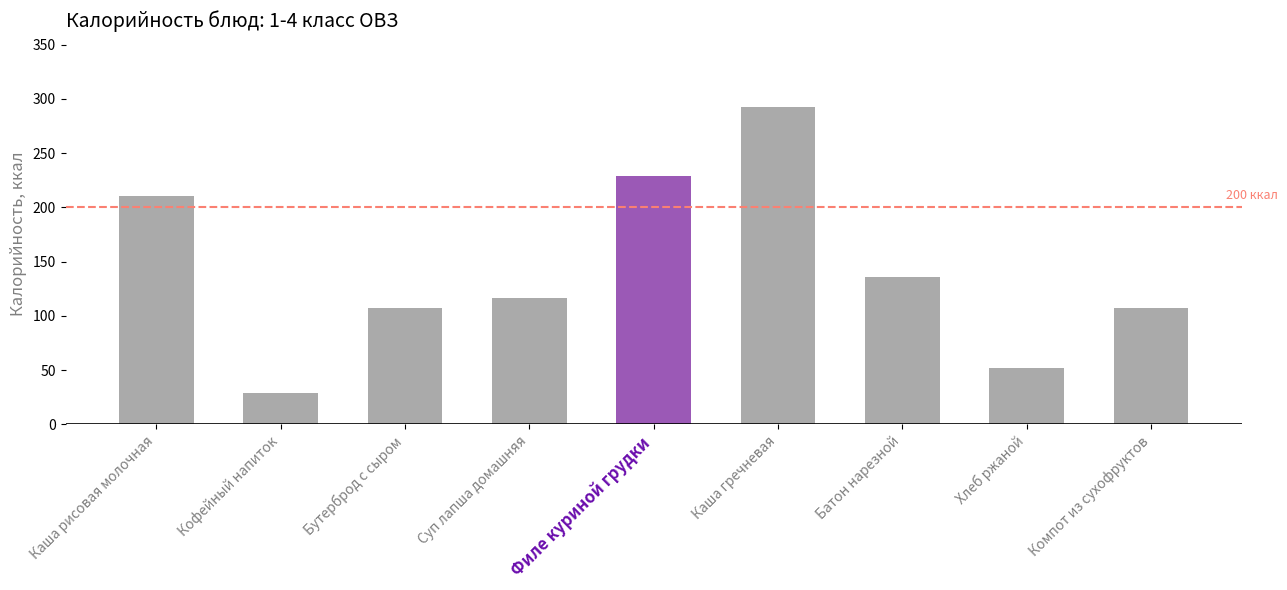

What is the maximum value shown in the chart?

292.5